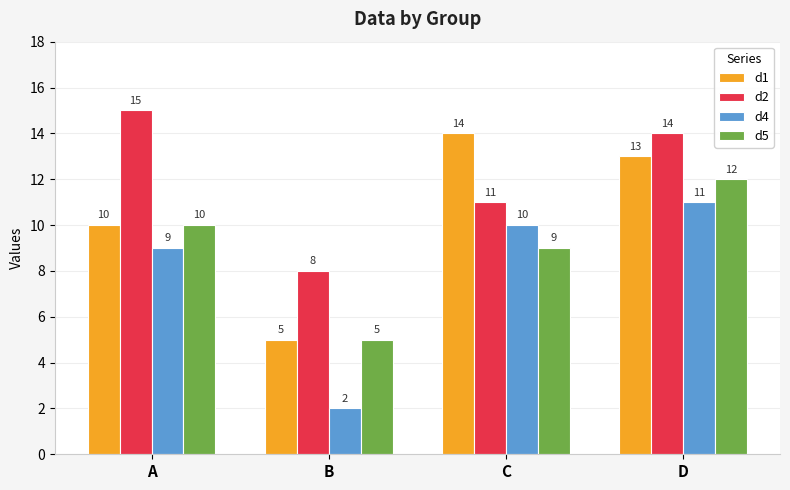

Which label corresponds to the smallest value in the chart?

B